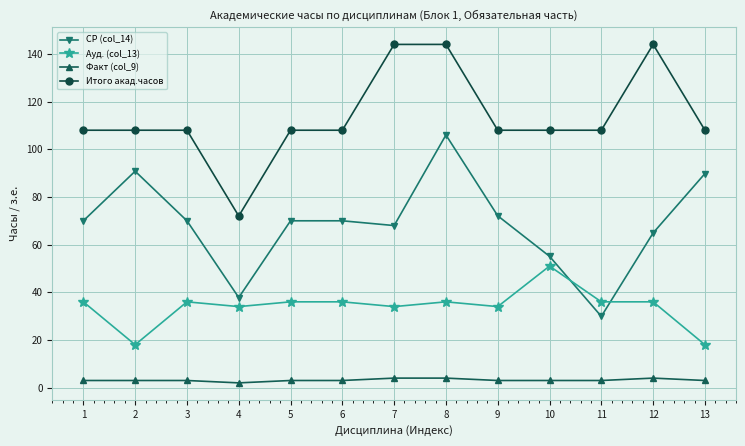

True or false: Ауд. (col_13) and Итого акад.часов cross at least once.

False